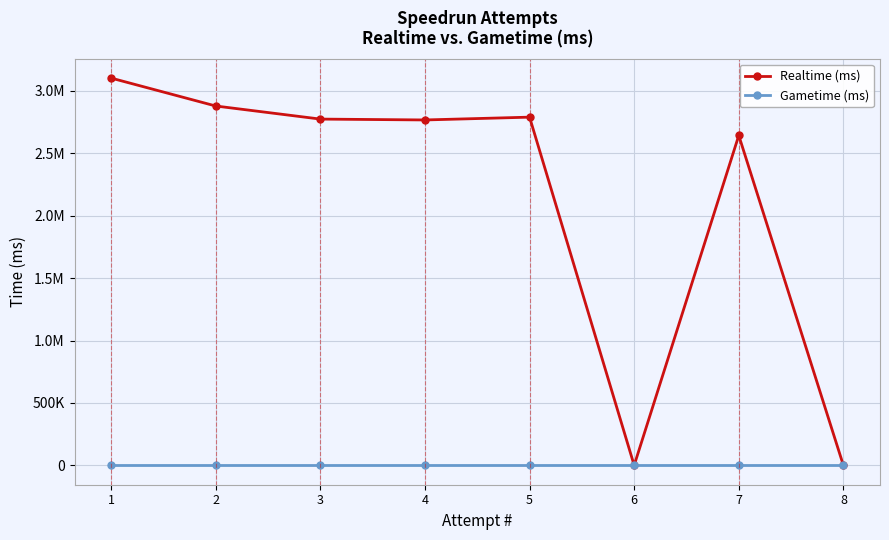

List the labels in order of Realtime (ms) value, smallest first.

8, 6, 7, 4, 3, 5, 2, 1